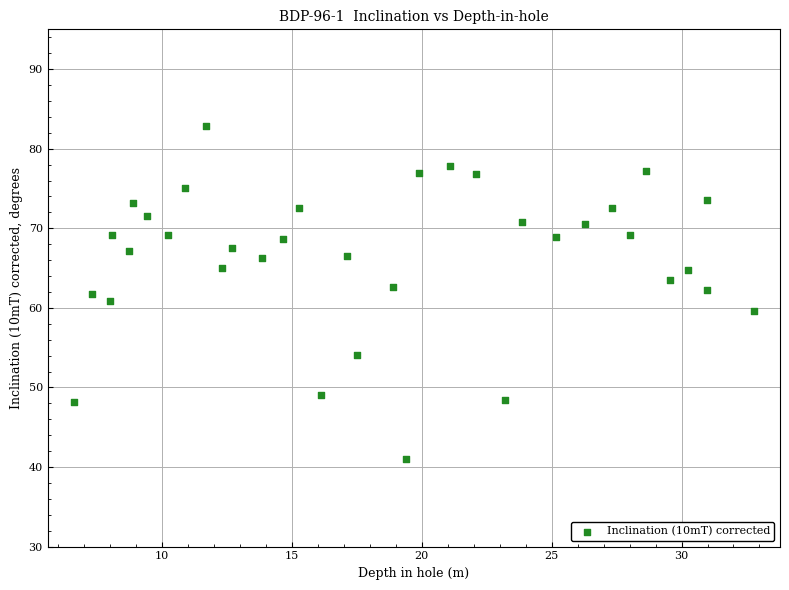

What is the range of Y values (max minus min)?

41.9